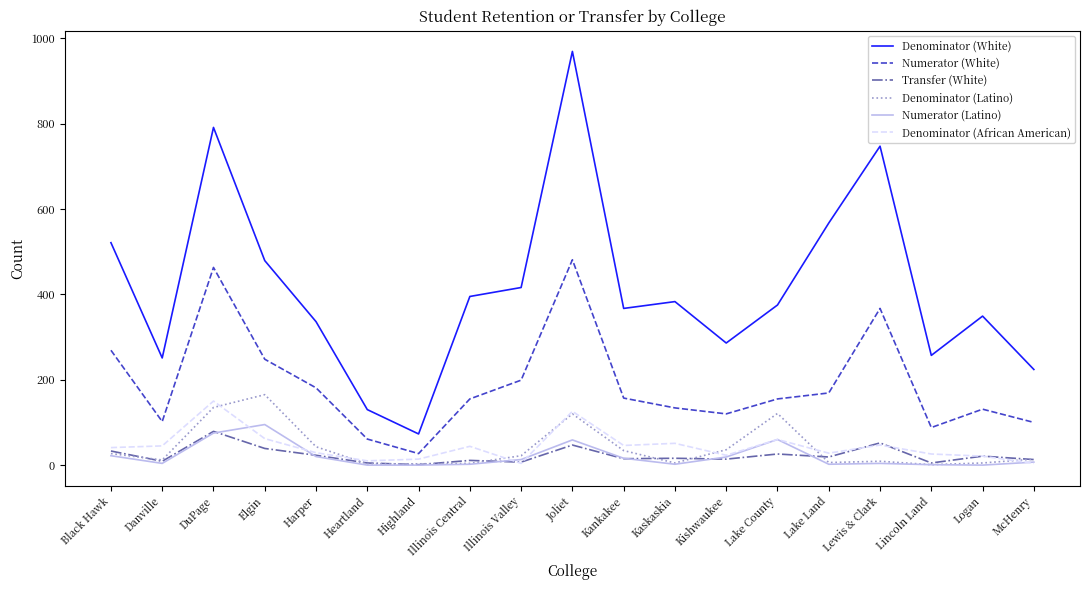

What position from the right is Black Hawk?

19